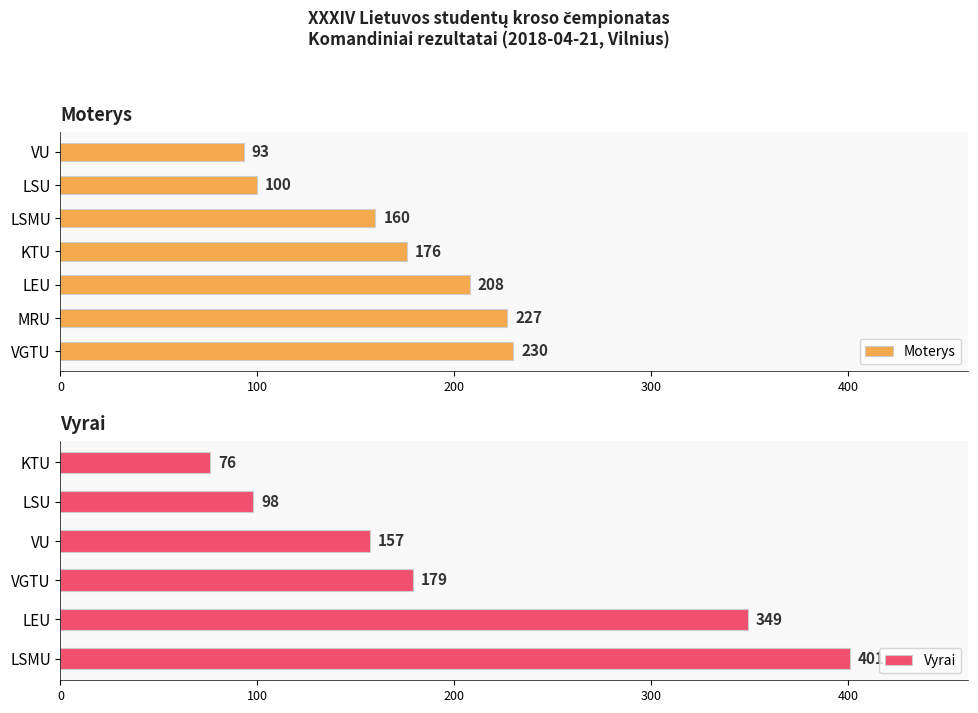

Are the bars horizontal?

Yes